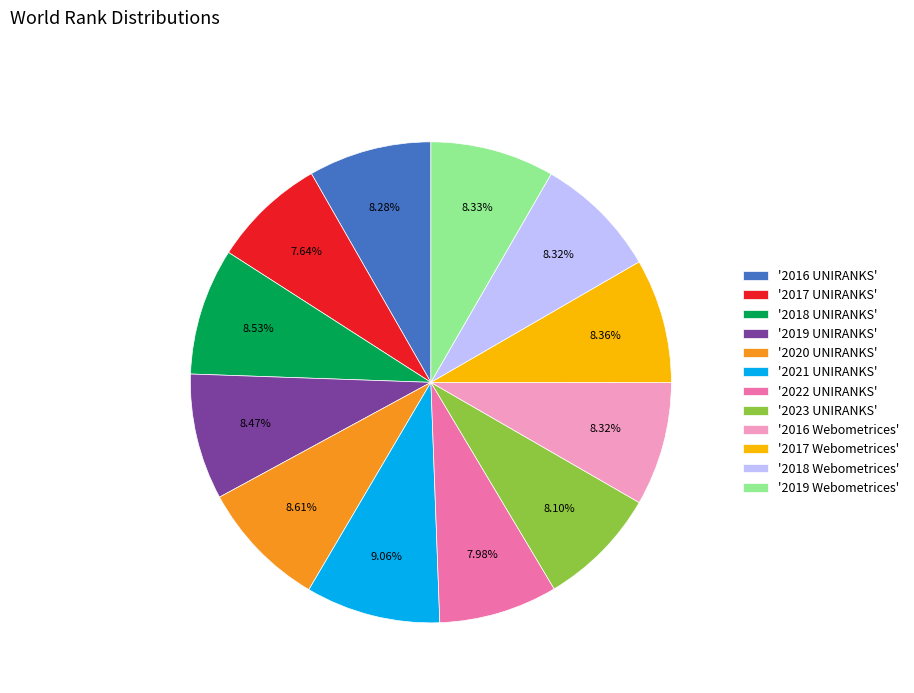

Does '2019 UNIRANKS' represent more than half of the total?

No